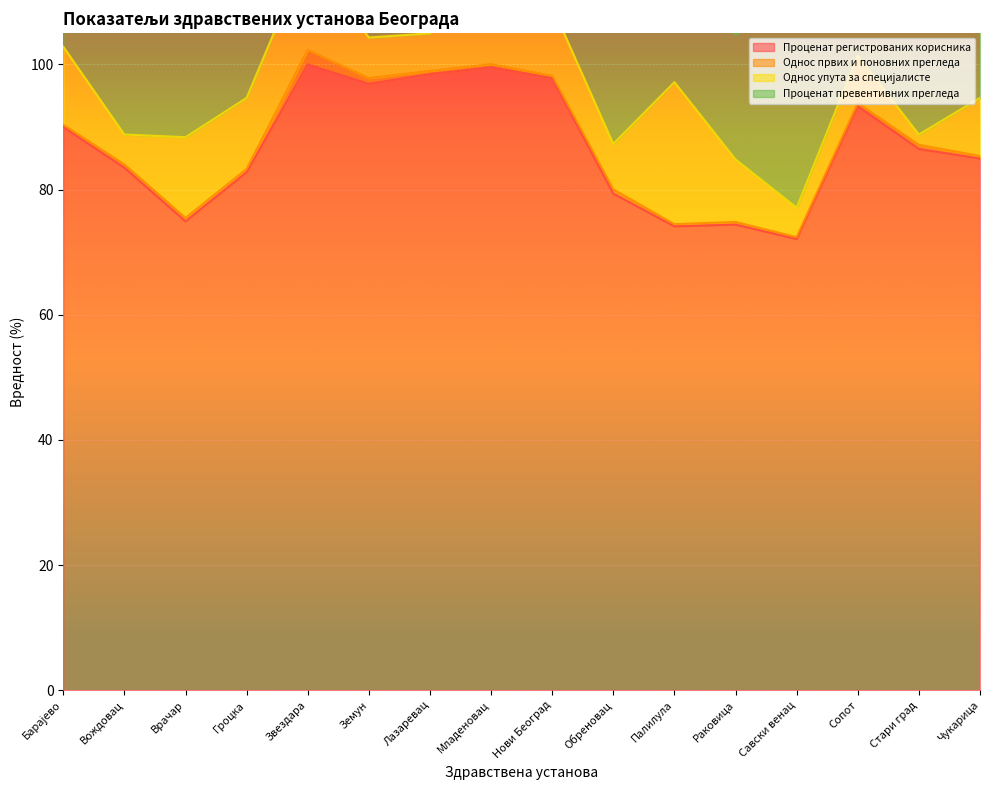

What is the difference between the maximum and second lowest values in the Проценат превентивних прегледа series?

19.9